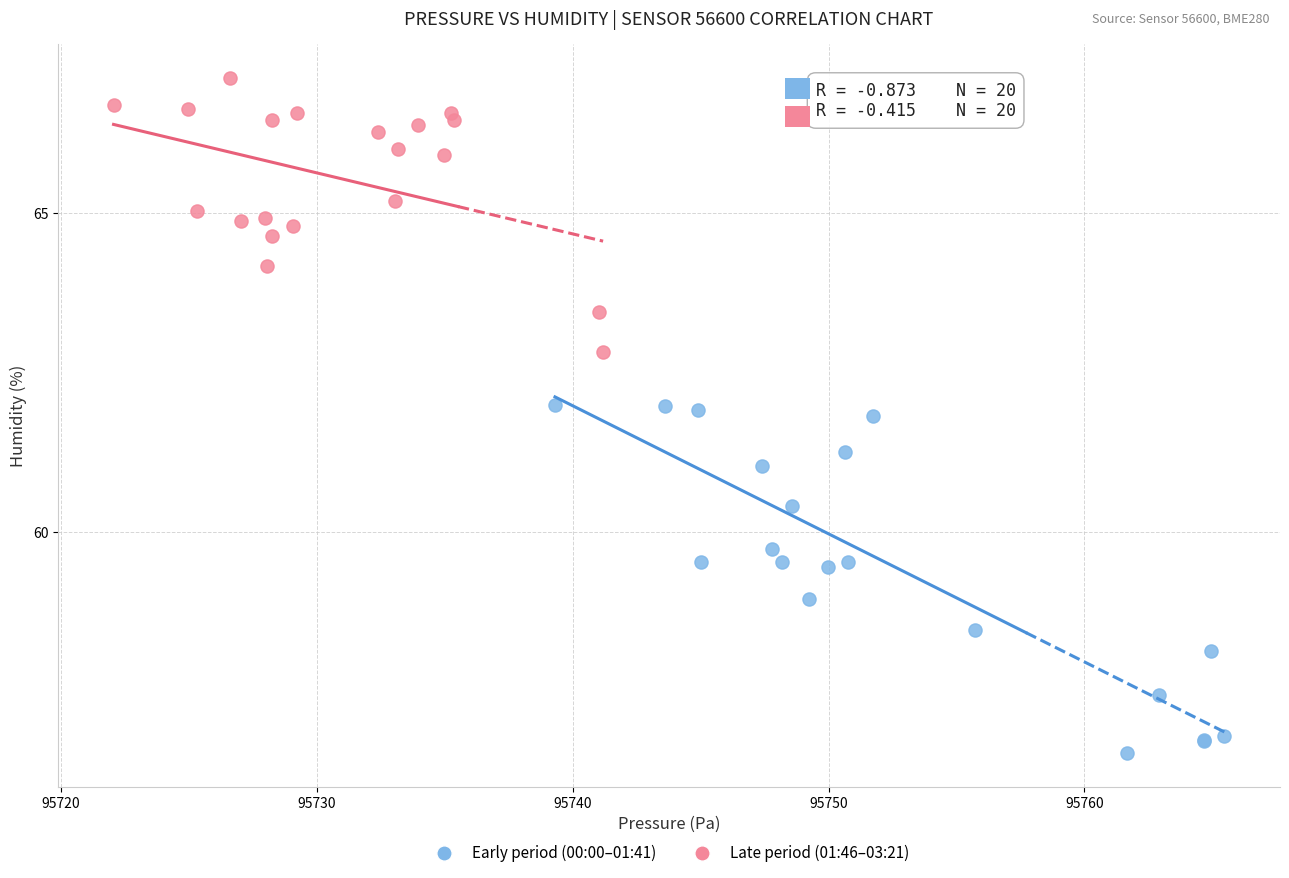

Which series reaches the maximum Y coordinate?

Late period (01:46–03:21)